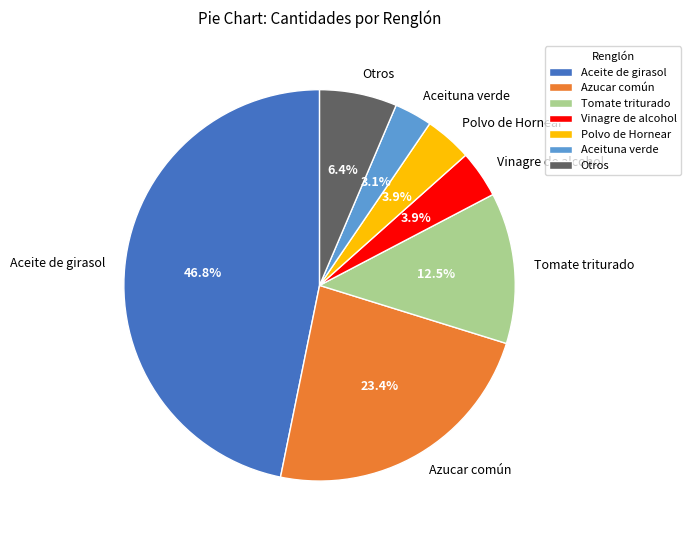

What is the smallest slice in the pie chart?

Aceituna verde